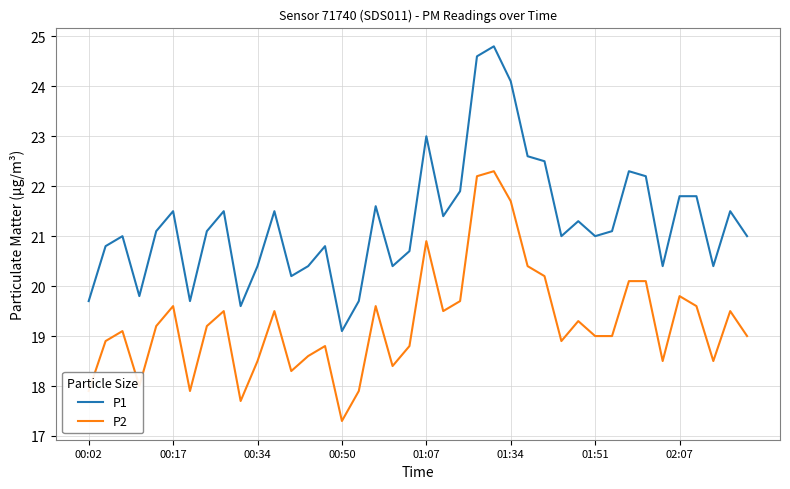

True or false: P1 and P2 intersect in this chart.

False